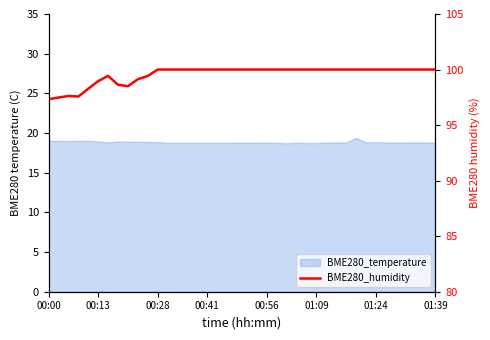

What is the sum of all values?

3982.3